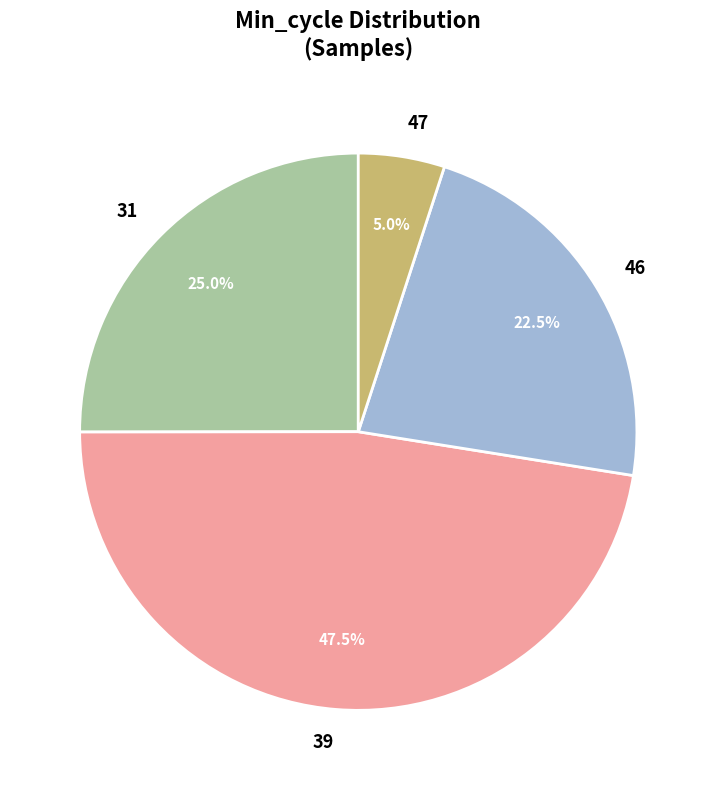

Which slice is the smallest?

47